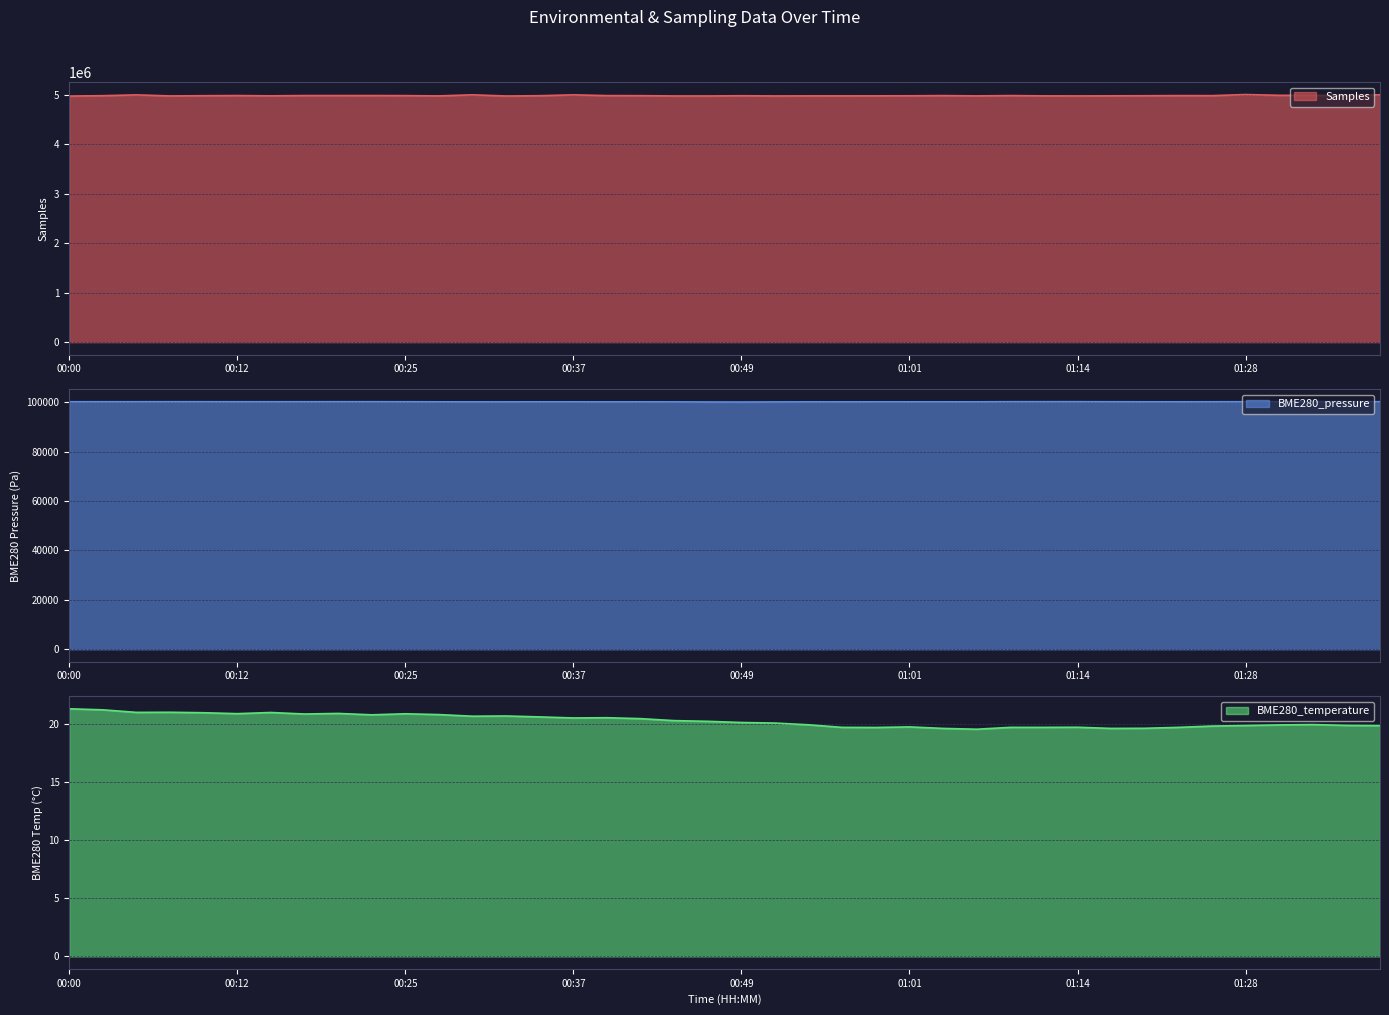

Reading right to left, list all the values displayed in this chart.

Samples: 5005707.0	4986351.0	4993927.0	4994449.0	5010126.0	4987812.0	4988643.0	4986042.0	4983949.0	4982251.0	4983389.0	4989224.0	4982977.0	4988945.0	4984836.0	4983813.0	4983194.0	4983354.0	4981422.0	4986188.0	4981178.0	4981448.0	4987720.0	4988572.0	5004267.0	4986763.0	4980409.0	5004612.0	4982792.0	4988140.0	4989785.0	4989441.0	4989489.0	4984155.0	4989496.0	4986605.0	4982104.0	5003755.0	4986914.0	4979412.0
BME280_pressure: 100146.8	100164.0	100155.4	100148.5	100137.4	100115.3	100105.5	100109.7	100125.5	100154.2	100149.8	100149.8	100097.3	100097.8	100095.5	100099.1	100084.2	100089.2	100059.7	100017.3	100034.6	100084.4	100093.1	100088.8	100093.8	100102.2	100085.0	100082.5	100102.0	100126.6	100140.3	100141.8	100130.8	100126.4	100127.4	100135.1	100141.7	100133.6	100133.0	100133.2
BME280_temperature: 19.9	19.9	20.0	19.9	19.9	19.8	19.7	19.6	19.6	19.7	19.7	19.7	19.6	19.6	19.8	19.7	19.7	19.9	20.1	20.1	20.2	20.3	20.5	20.6	20.5	20.6	20.7	20.7	20.8	20.9	20.8	20.9	20.9	21.0	20.9	21.0	21.0	21.0	21.2	21.3